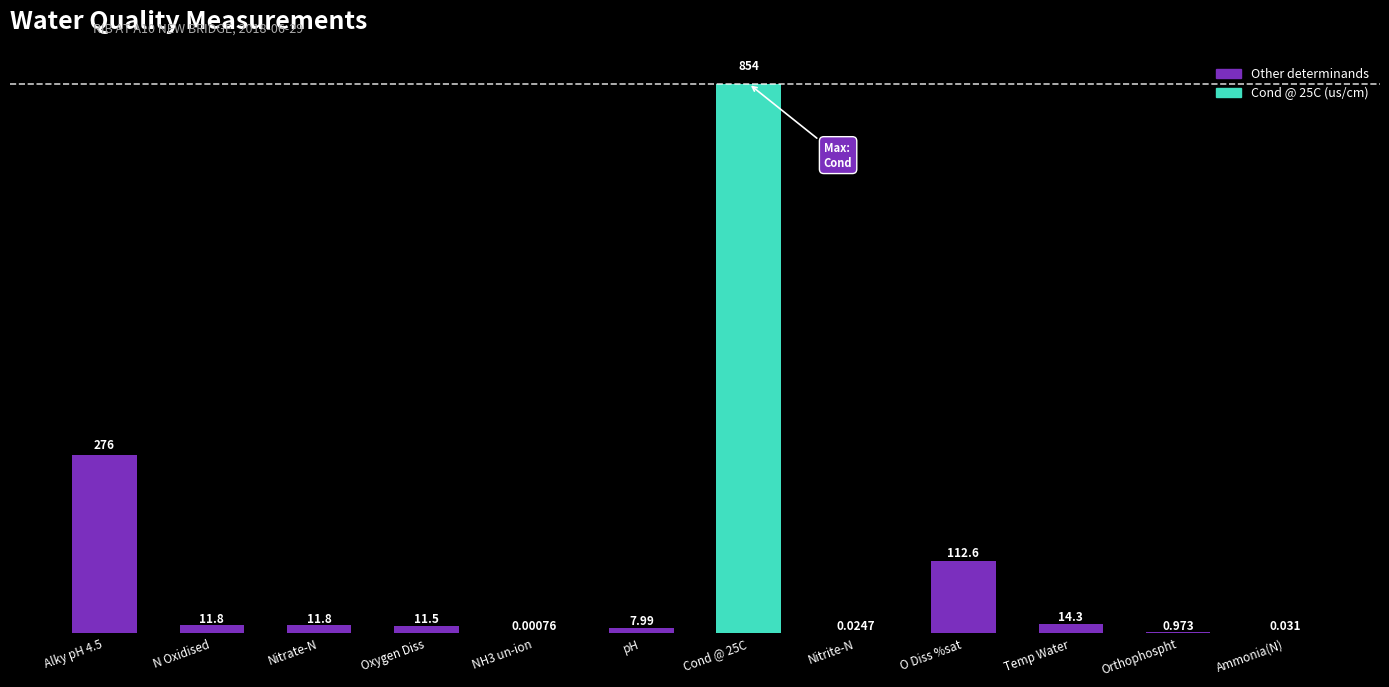

What is the value of the 6th bar from the left?

8.0